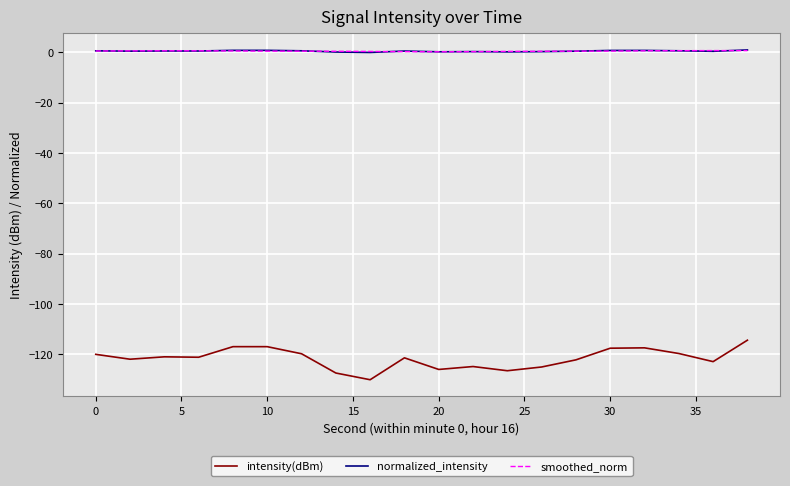

True or false: intensity(dBm) and smoothed_norm cross at least once.

False